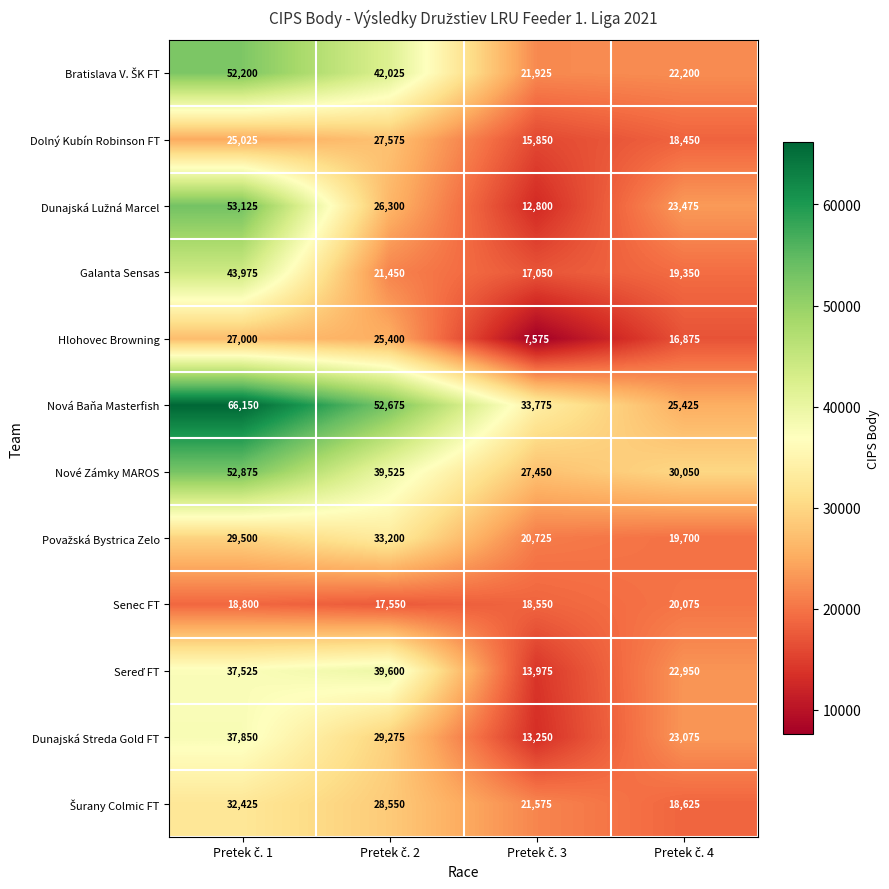

How many Dolný Kubín Robinson FT values are between 18450 and 27575?

3